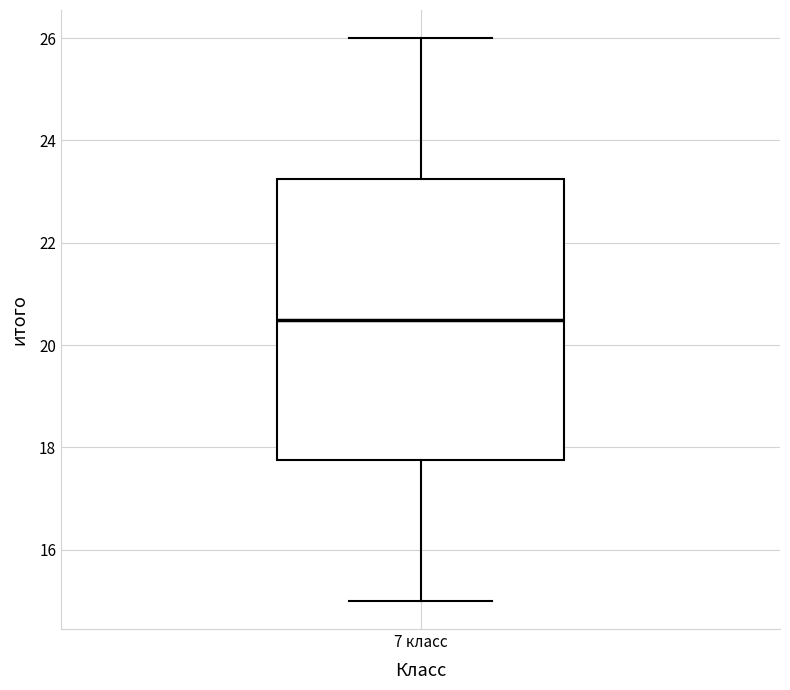

Where is the lower edge of the box for 7 класс on the y-axis? The values are not printed on the chart, so give them approximately, as read against the axis.

17.8